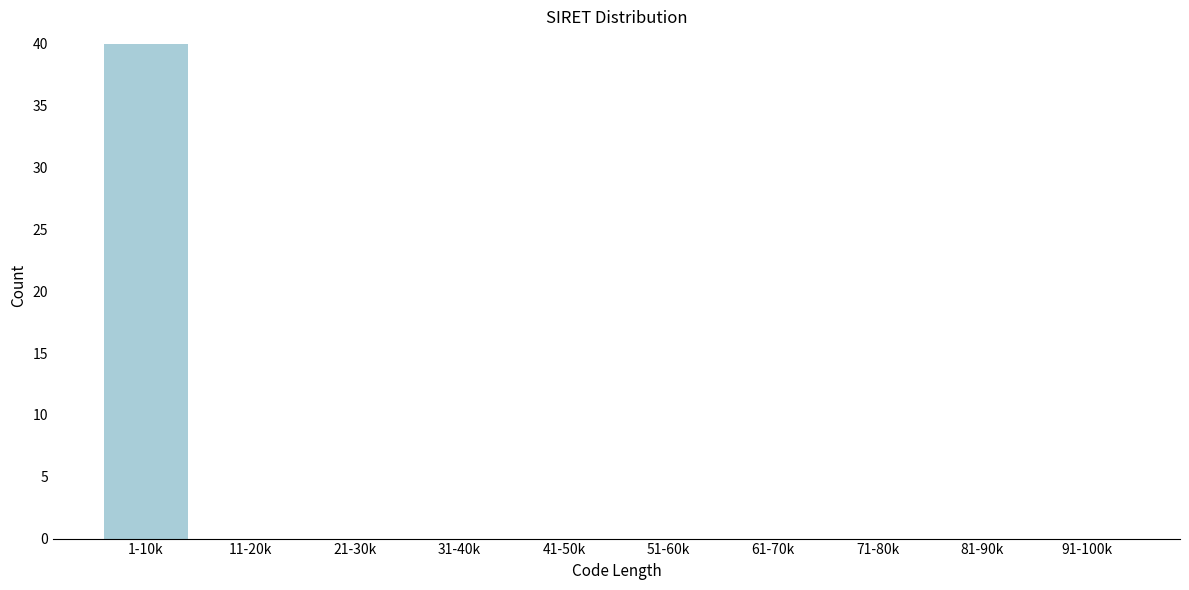

Reading left to right, extract all data points from this chart.

1-10k=40	11-20k=0	21-30k=0	31-40k=0	41-50k=0	51-60k=0	61-70k=0	71-80k=0	81-90k=0	91-100k=0